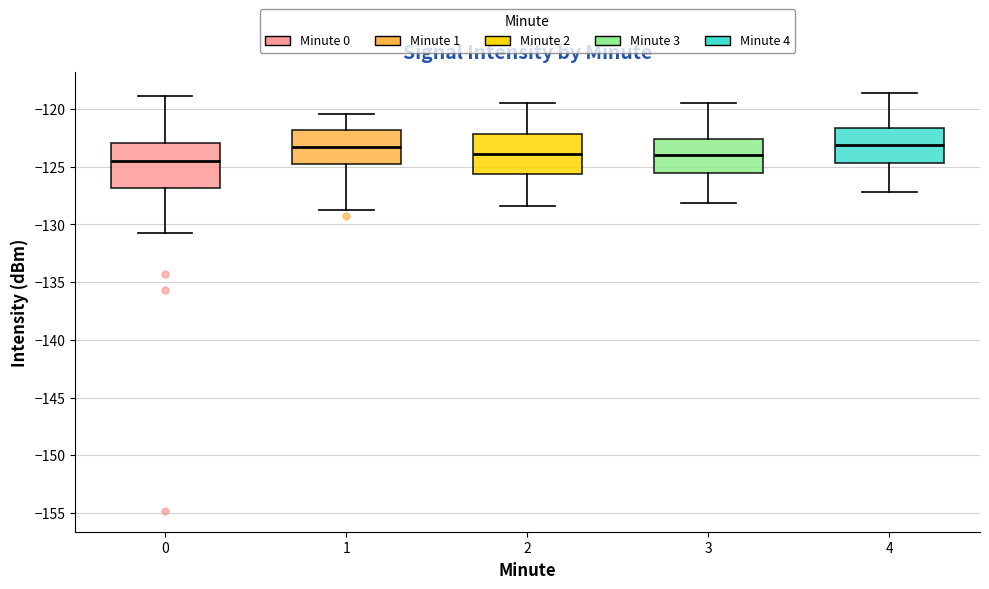

Which box has the lowest median line?

0